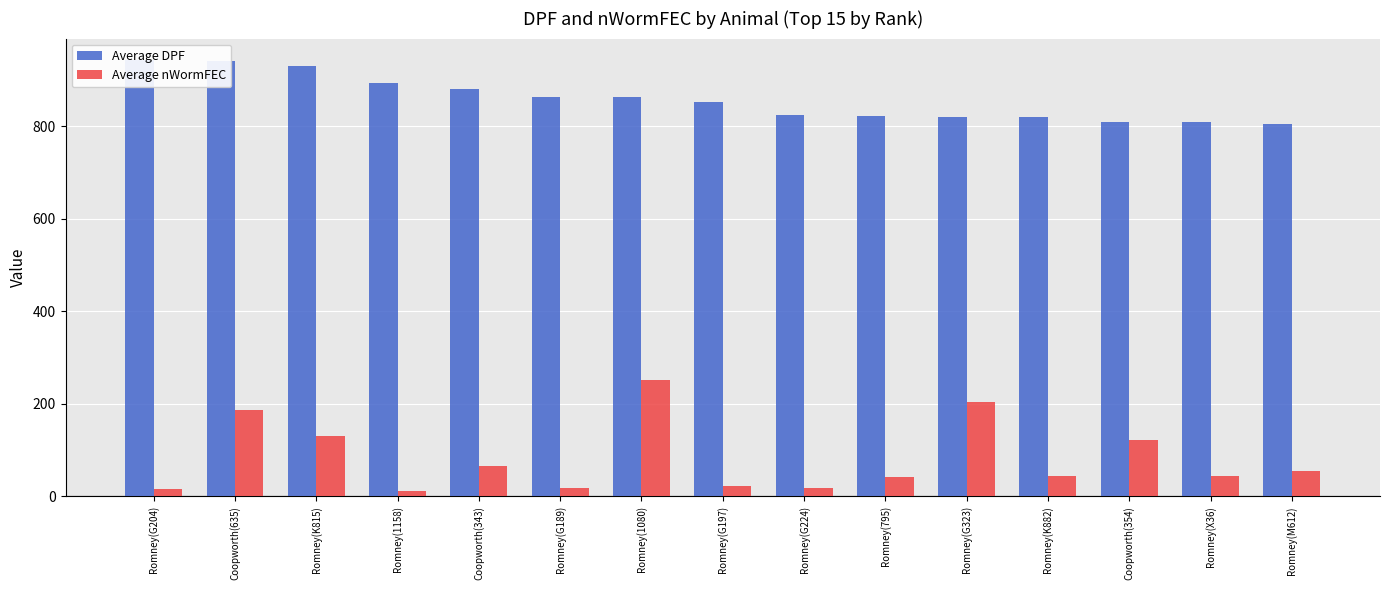

How many data points in Average nWormFEC are above 45?

7